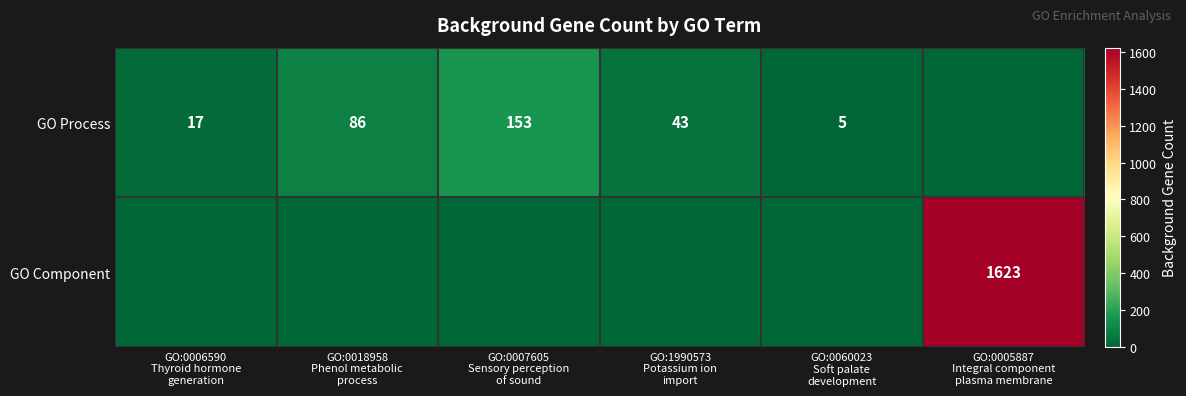

Count the number of data series in this chart.

2